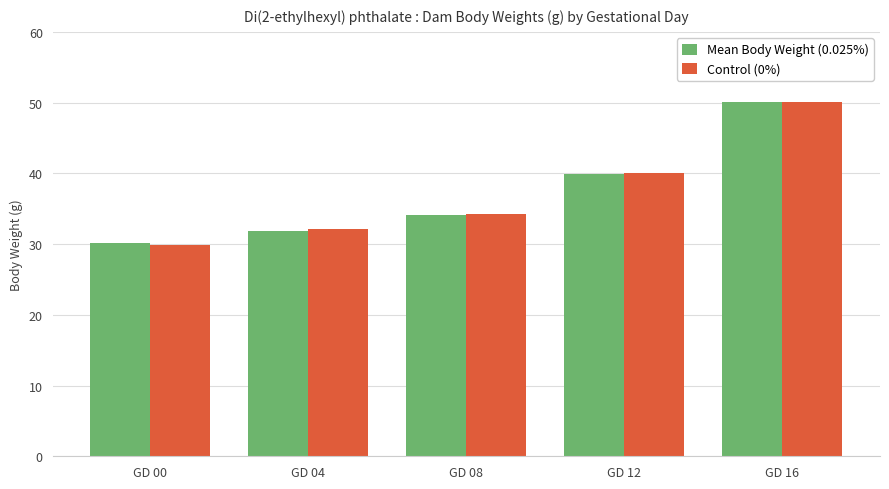

List the labels in order of Mean Body Weight (0.025%) value, smallest first.

GD 00, GD 04, GD 08, GD 12, GD 16